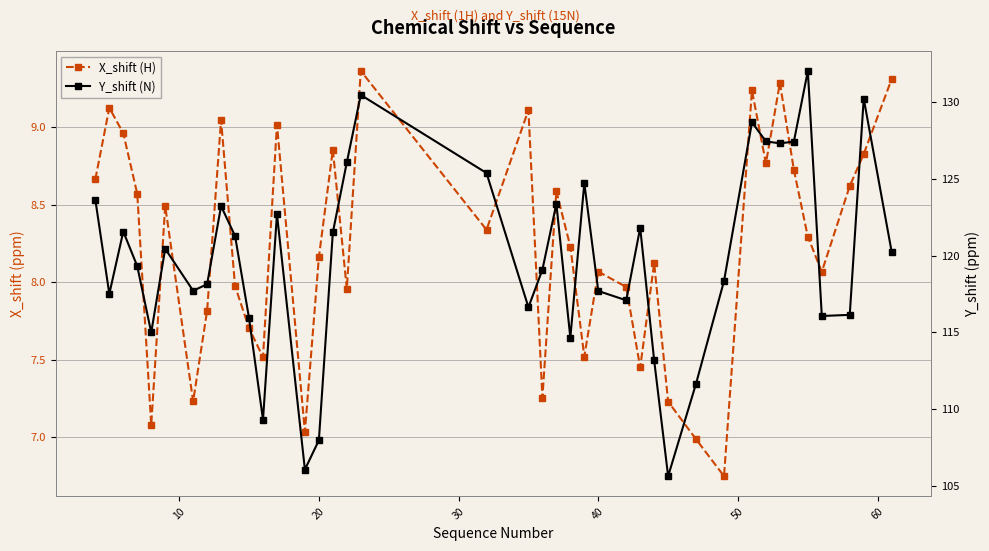

True or false: X_shift (H) and Y_shift (N) intersect in this chart.

False